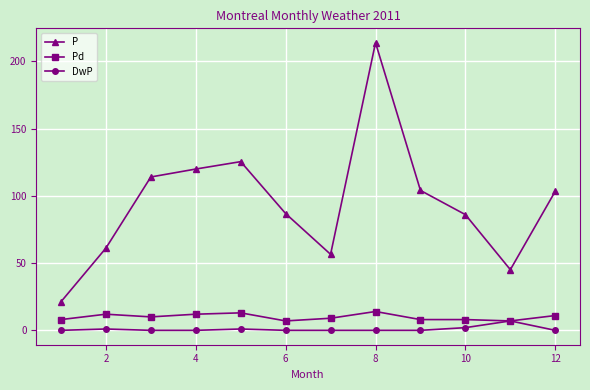

What is the maximum value for Pd?

14.0